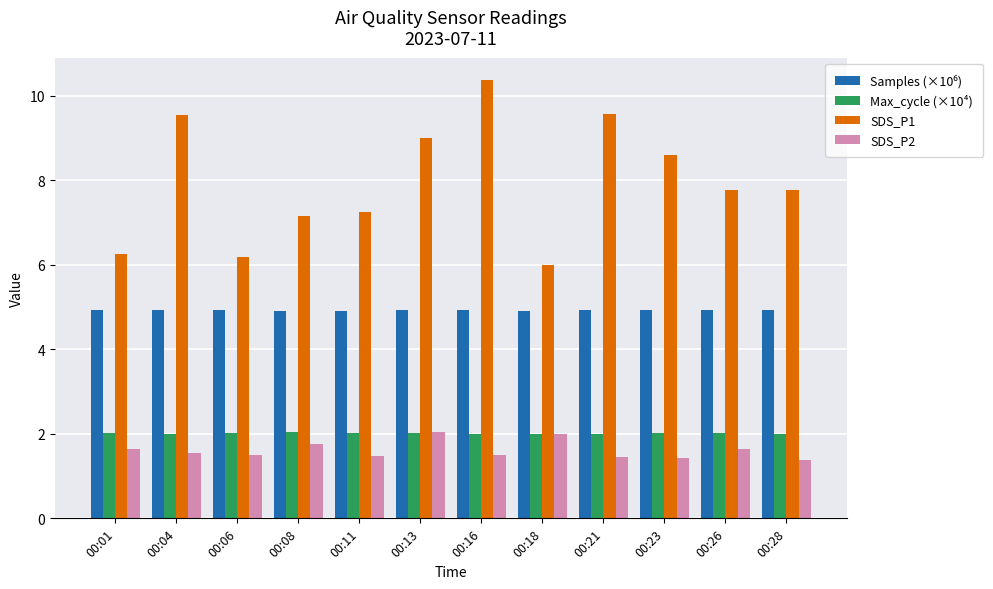

At how many categories does at least one series exceed 4?

12